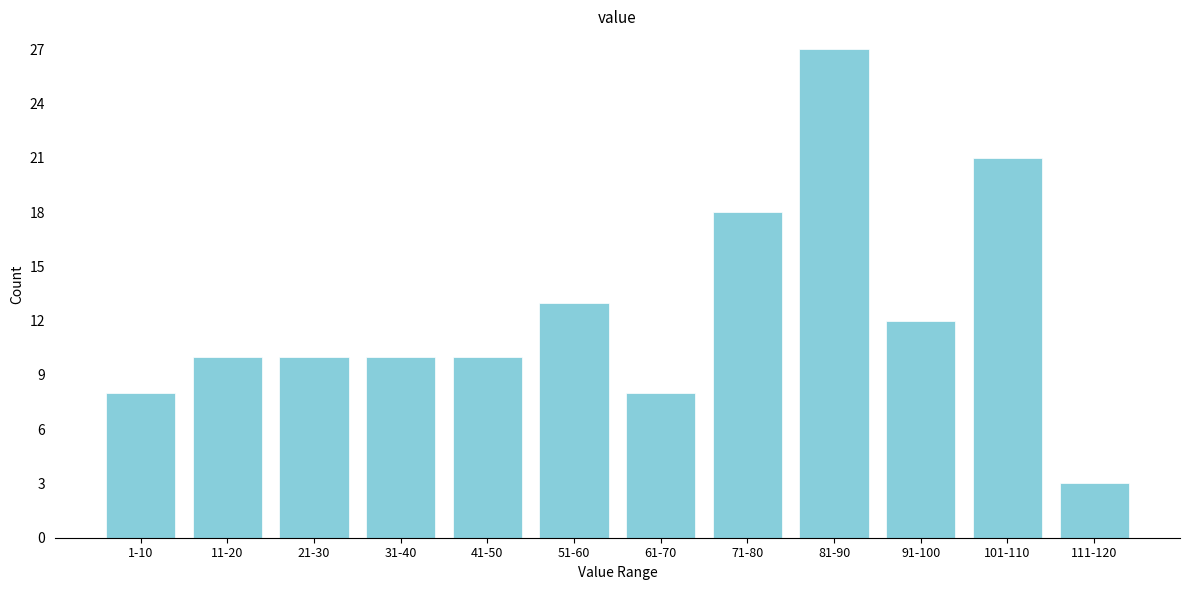

Reading left to right, transcribe all the data shown in this chart.

8	10	10	10	10	13	8	18	27	12	21	3